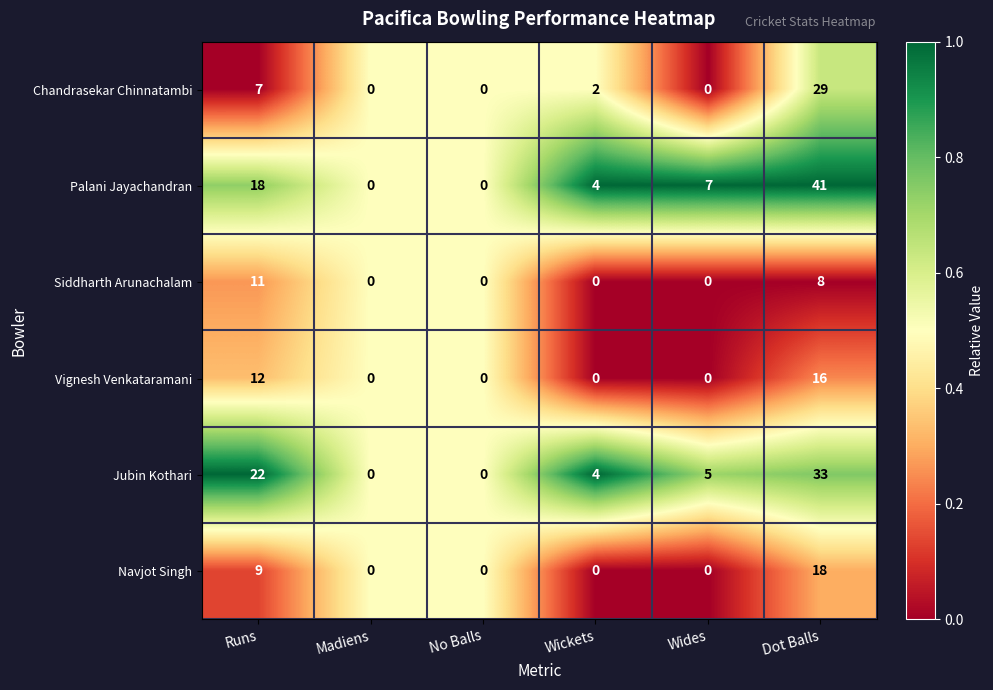

Which series changed the most between Runs and Wides?

Jubin Kothari